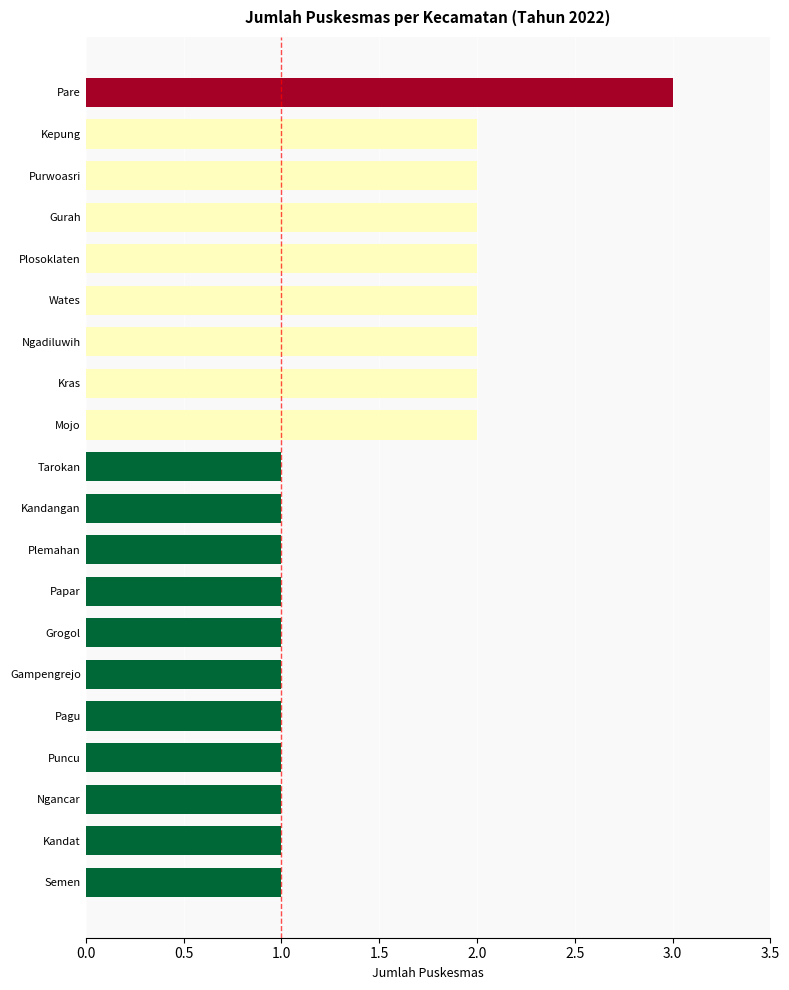

What is the ratio of the value at Kandangan to the value at Purwoasri?

0.5